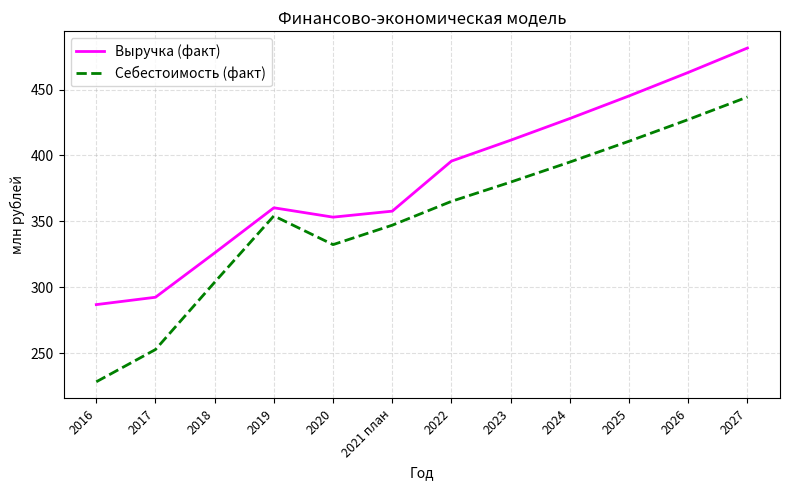

True or false: Выручка (факт) and Себестоимость (факт) cross at least once.

False